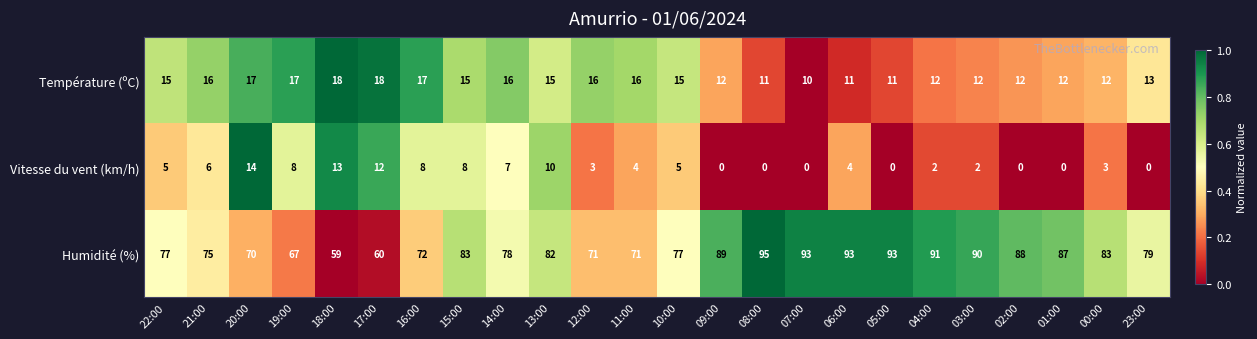

Rank the series by their maximum value, from lowest to highest.

Vitesse du vent (km/h), Température (ºC), Humidité (%)